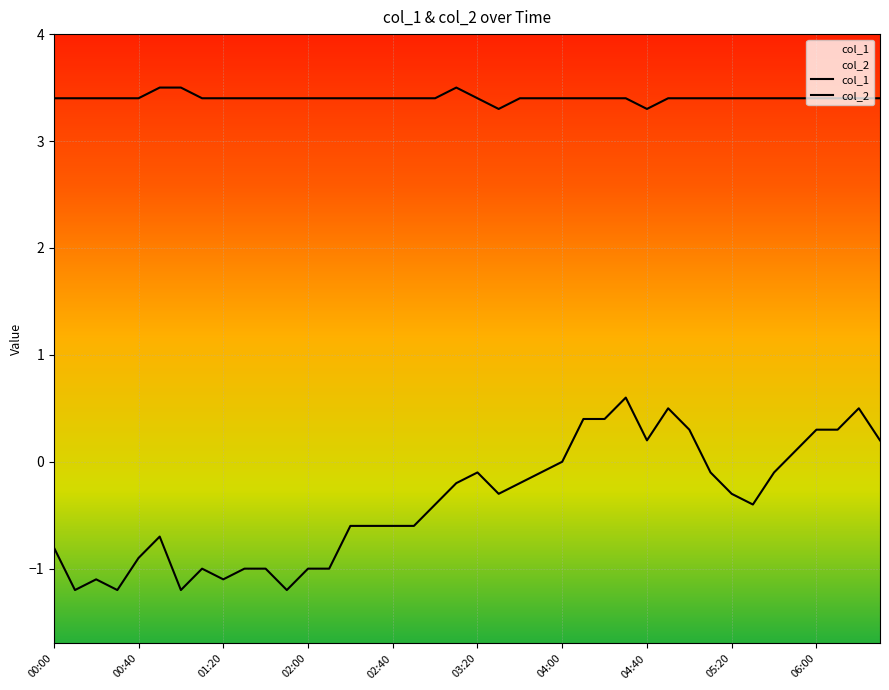

How many series are shown in this chart?

2